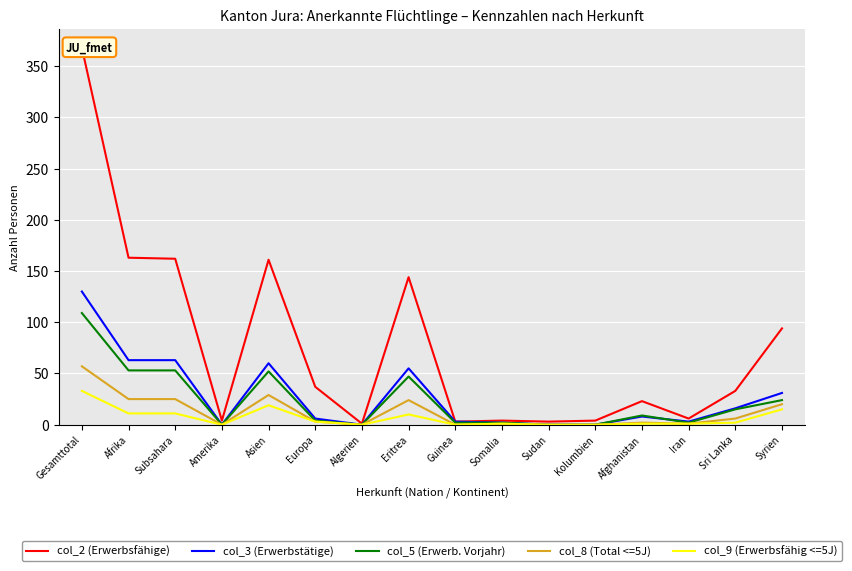

What is the label of the 12th point from the right?

Asien